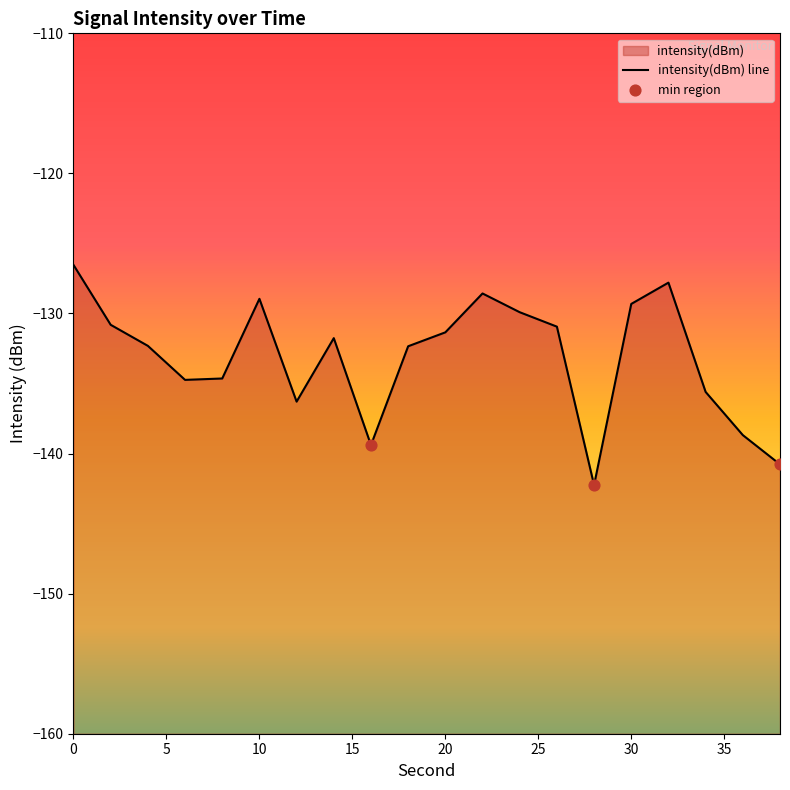

Which has a higher value, 14 or 32?

32